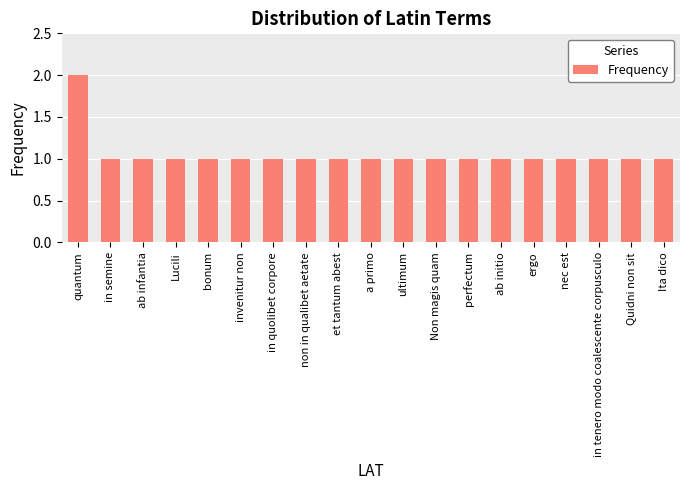

The chart shows a value of 0 at Quidni non sit. True or false?

False